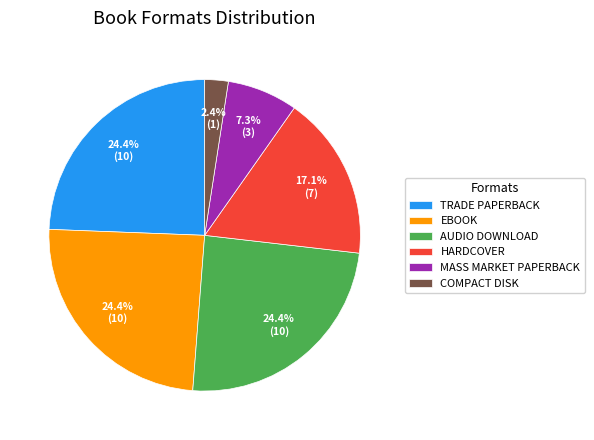

How many segments does this pie chart have?

6